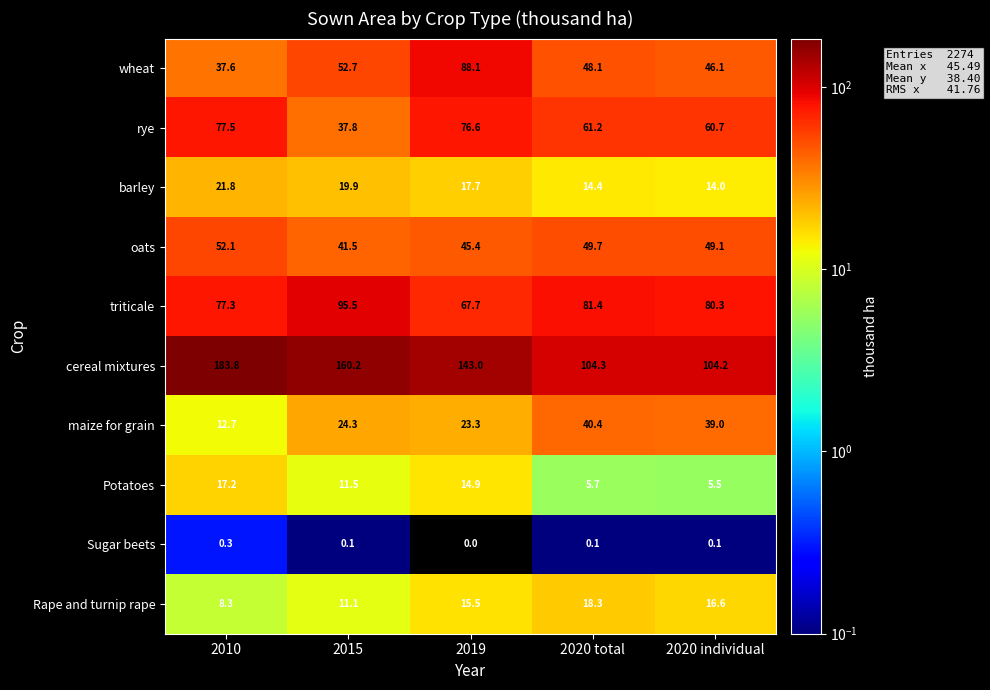

True or false: cereal mixtures has a value of 160.2 at 2015.

True